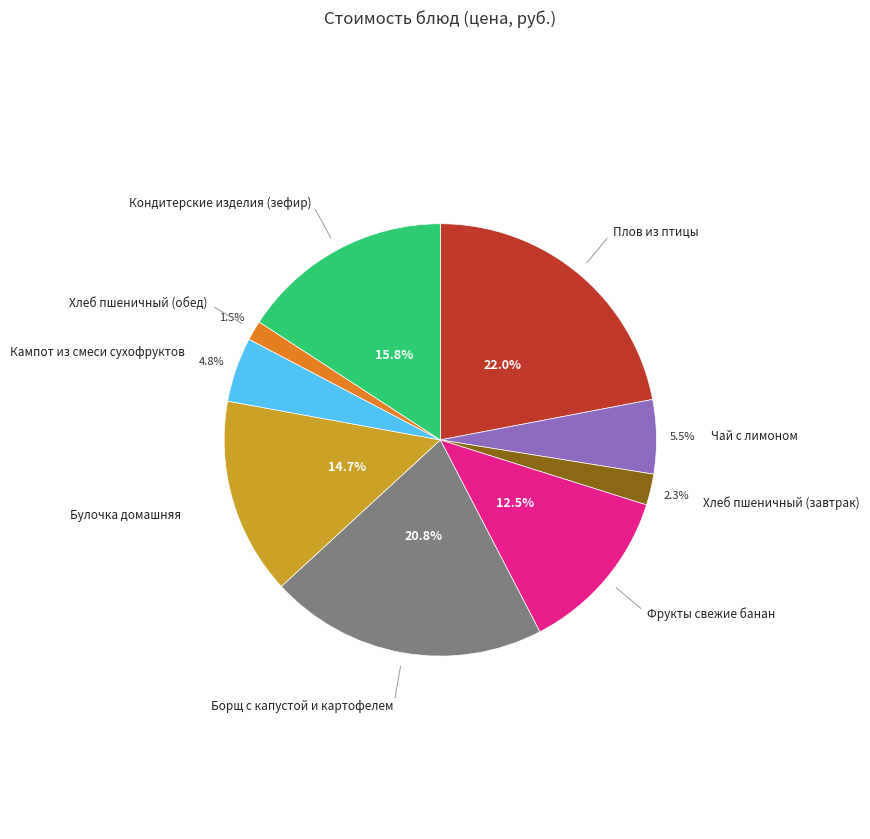

How many segments does this pie chart have?

9